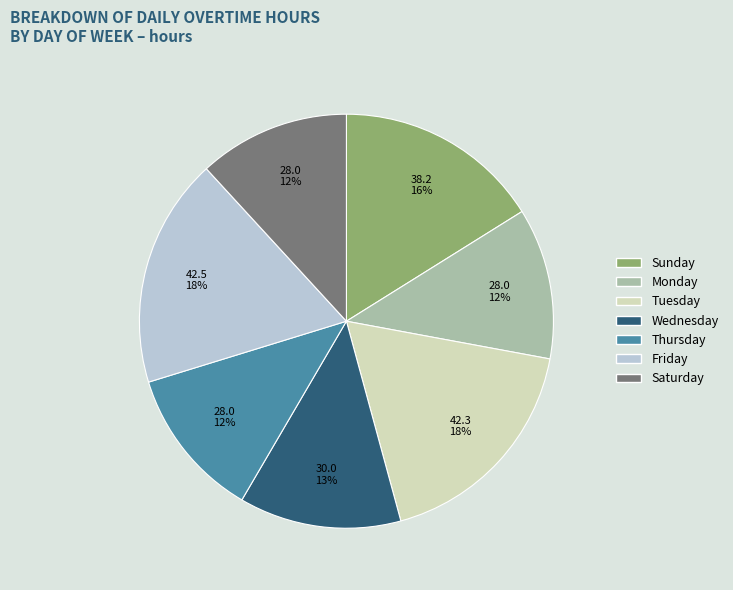

Does any single category account for the majority?

No